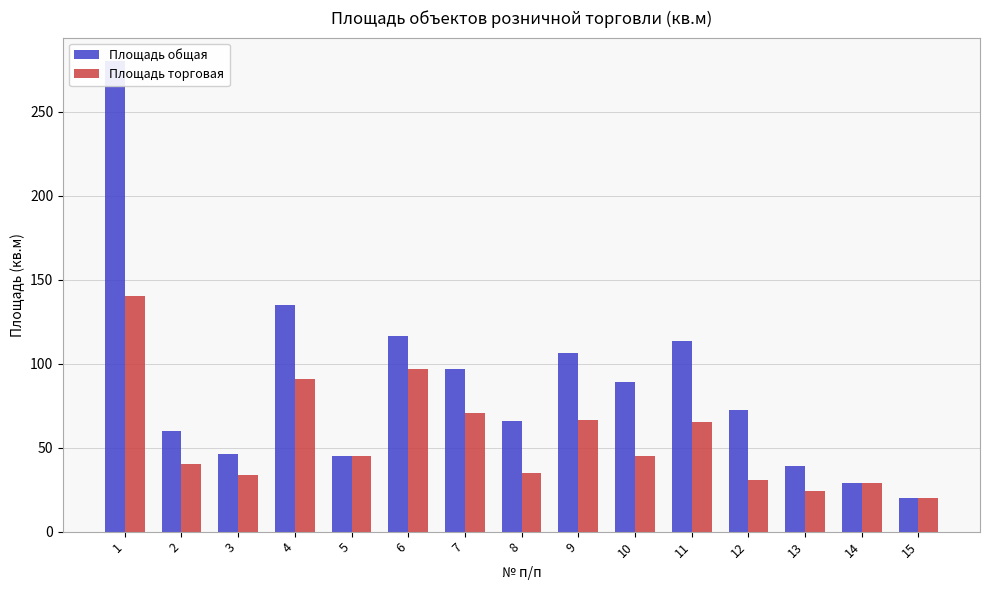

Which category has the highest value across all series?

1